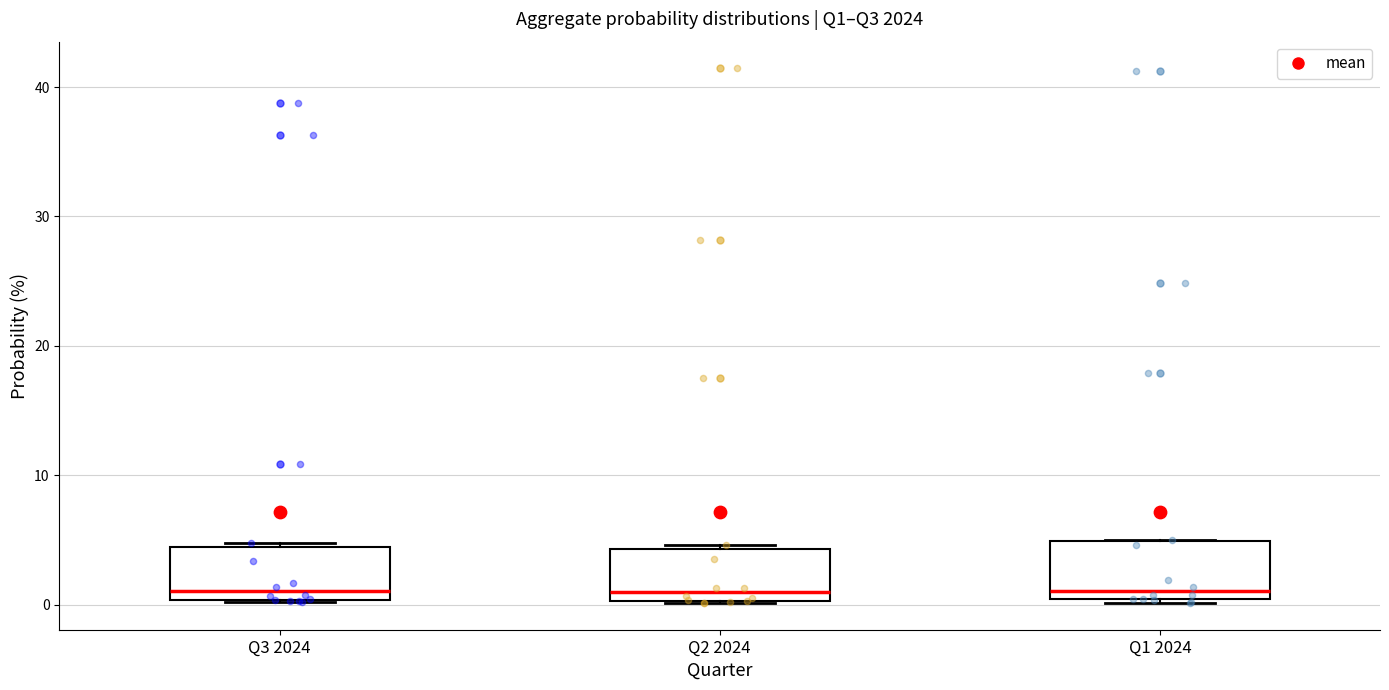

Reading left to right, transcribe this box plot: for each box, give where its median line is, the range the box spans, and where its two whiskers end, as read against the y-axis. The values are not printed on the chart, so give them approximately, as read against the axis.

Q3 2024: median 1, box 0 to 4, whiskers 0 to 5
Q2 2024: median 1, box 0 to 4, whiskers 0 to 5
Q1 2024: median 1, box 0 to 5, whiskers 0 to 5